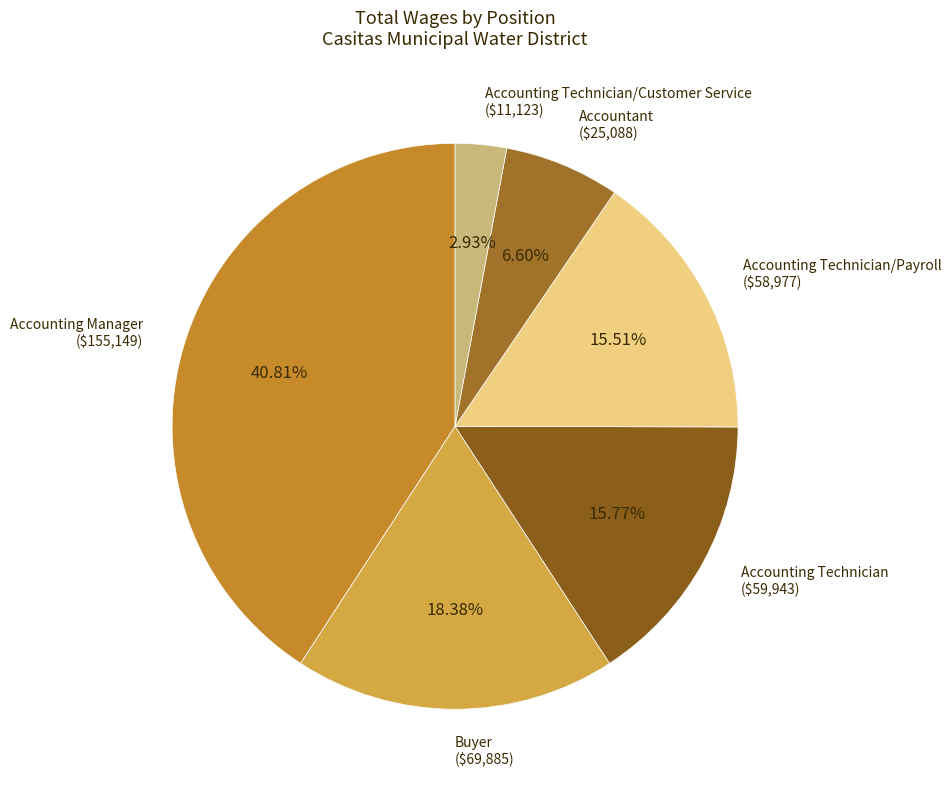

Count the number of slices in the pie.

6